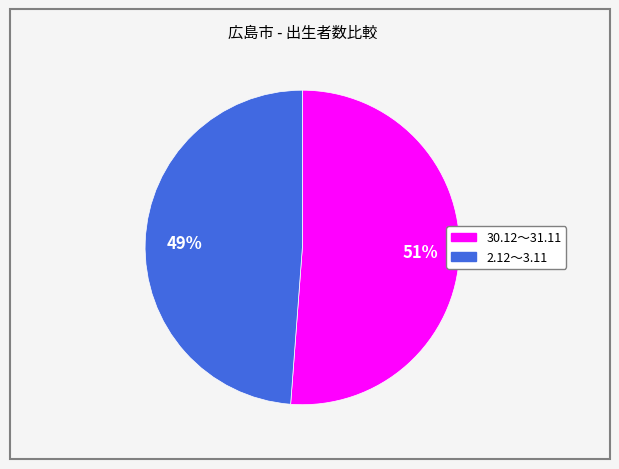

To the nearest percent, what is the difference between the largest and smallest slice percentages?

2%